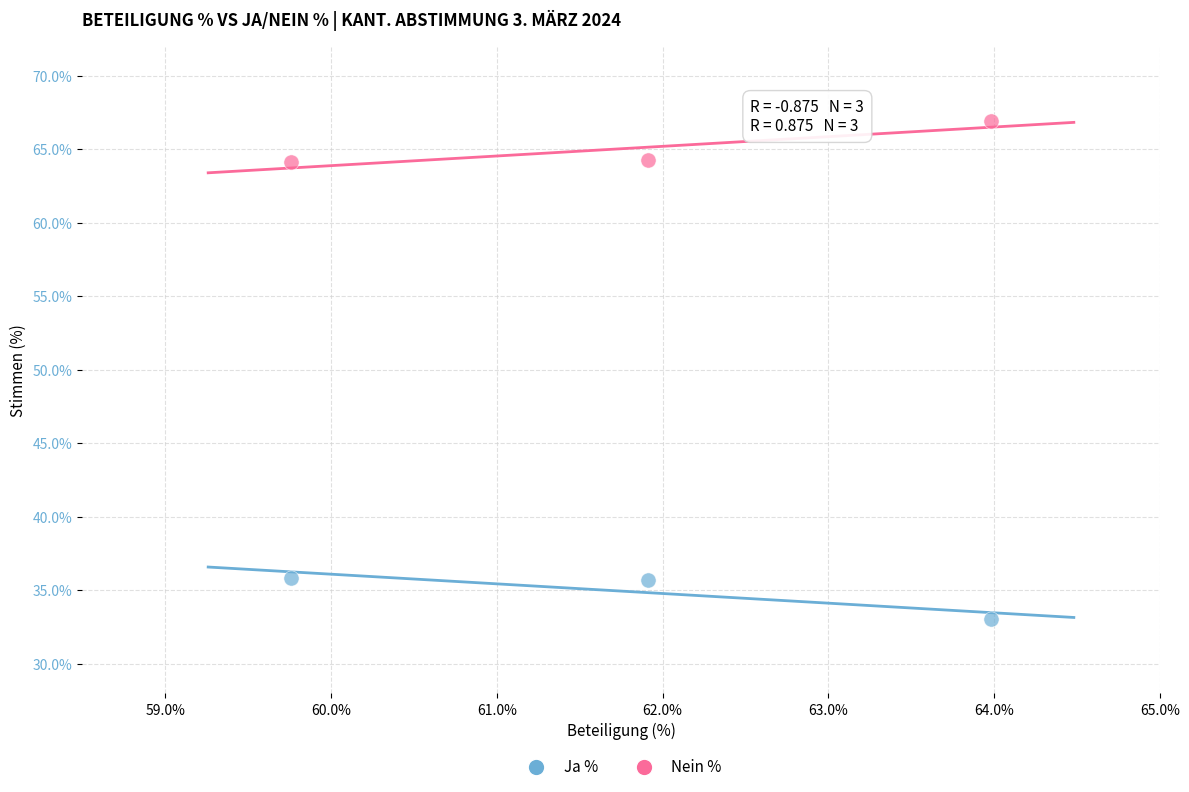

Which series contains the highest Y value?

Nein %